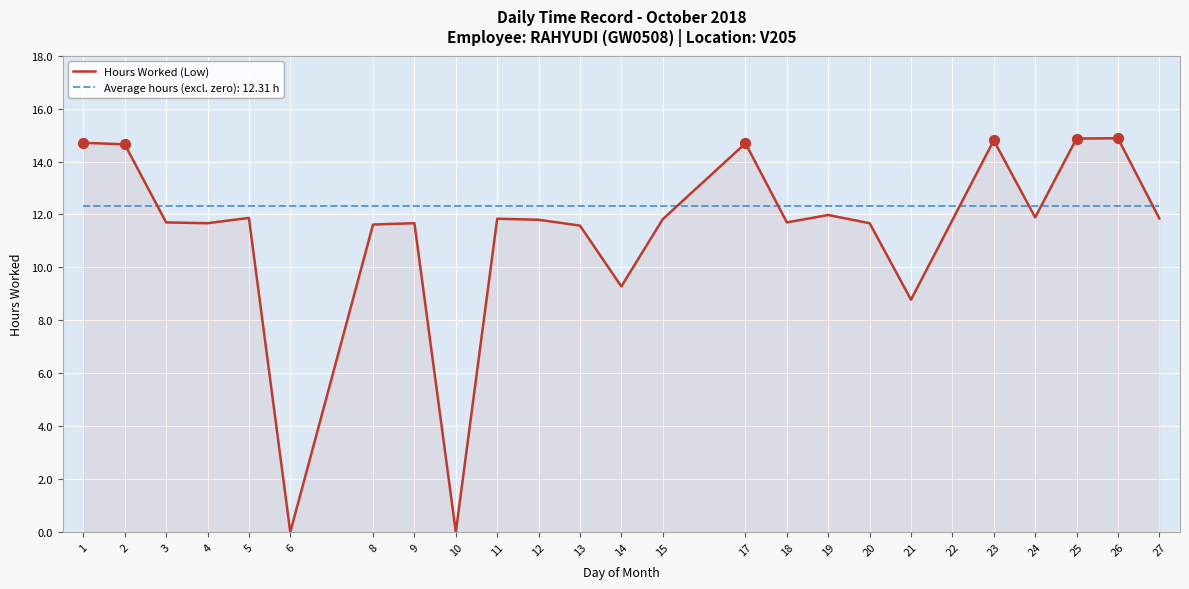

Which series has the largest range (max minus min)?

Hours Worked (Low)